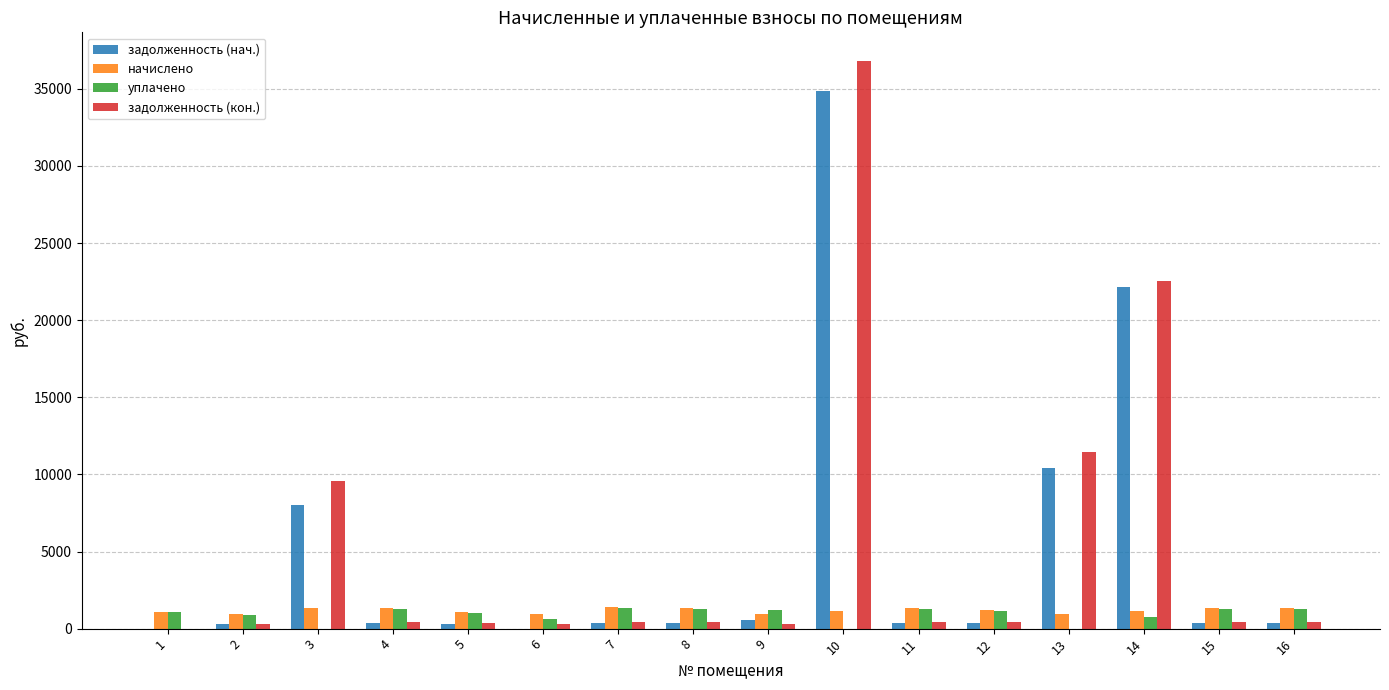

What is the spread (max minus min) of values at 11?

971.9